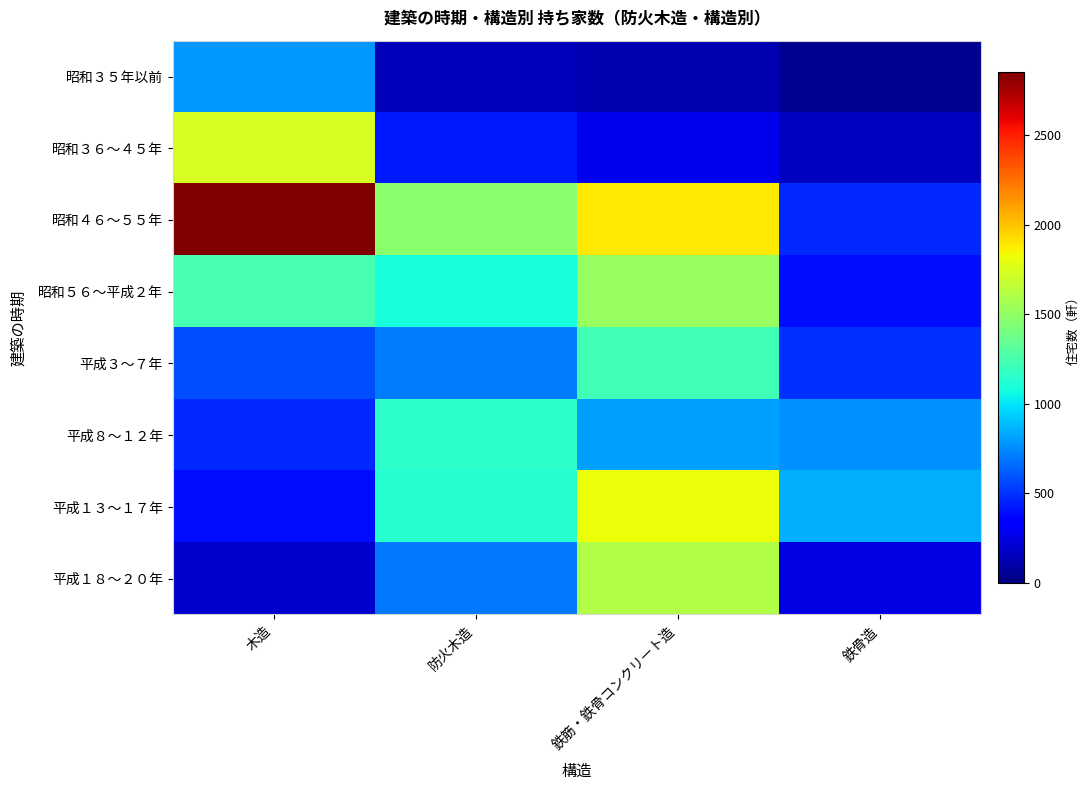

Reading left to right, transcribe all the data shown in this chart.

昭和３５年以前: 木造=780	防火木造=150	鉄筋・鉄骨コンクリート造=130	鉄骨造=50
昭和３６〜４５年: 木造=1740	防火木造=430	鉄筋・鉄骨コンクリート造=270	鉄骨造=160
昭和４６〜５５年: 木造=2850	防火木造=1480	鉄筋・鉄骨コンクリート造=1890	鉄骨造=470
昭和５６〜平成２年: 木造=1240	防火木造=1090	鉄筋・鉄骨コンクリート造=1520	鉄骨造=390
平成３〜７年: 木造=570	防火木造=710	鉄筋・鉄骨コンクリート造=1220	鉄骨造=490
平成８〜１２年: 木造=470	防火木造=1150	鉄筋・鉄骨コンクリート造=810	鉄骨造=760
平成１３〜１７年: 木造=400	防火木造=1130	鉄筋・鉄骨コンクリート造=1820	鉄骨造=850
平成１８〜２０年: 木造=200	防火木造=700	鉄筋・鉄骨コンクリート造=1610	鉄骨造=250